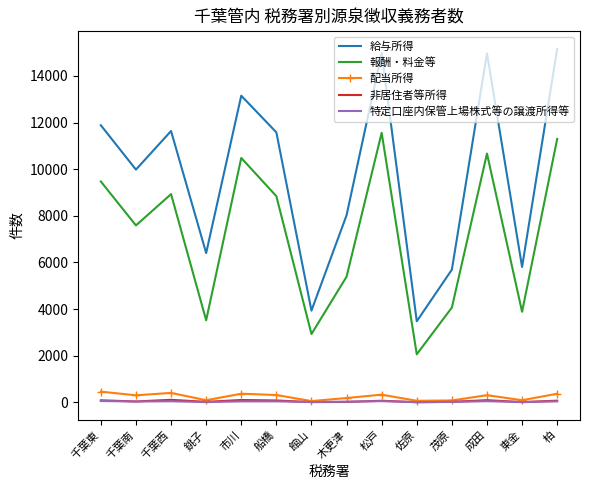

The 給与所得 series shows 4677 at 佐原. True or false?

False